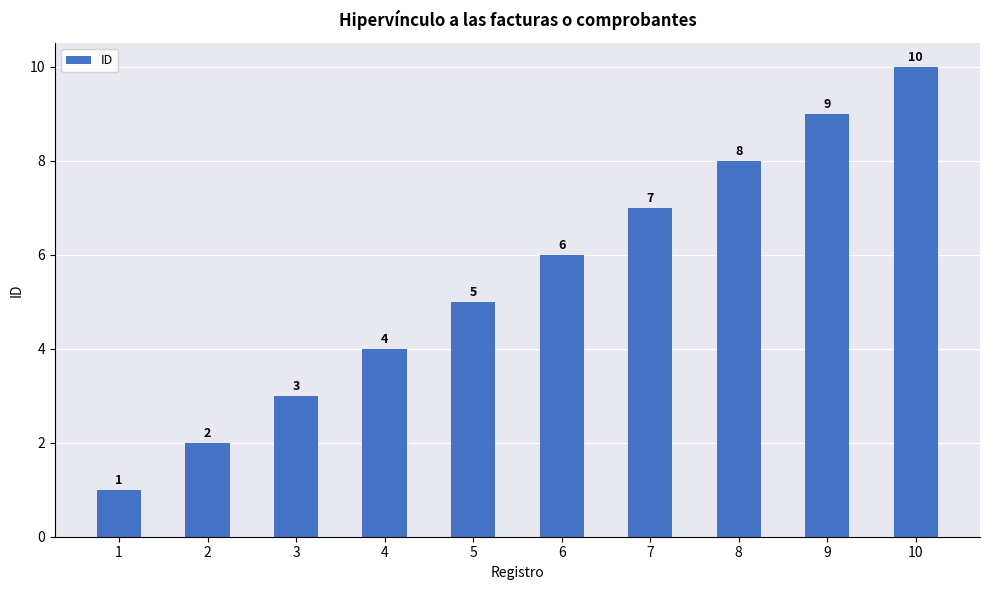

Reading left to right, what are all the values shown in this chart?

1=1	2=2	3=3	4=4	5=5	6=6	7=7	8=8	9=9	10=10